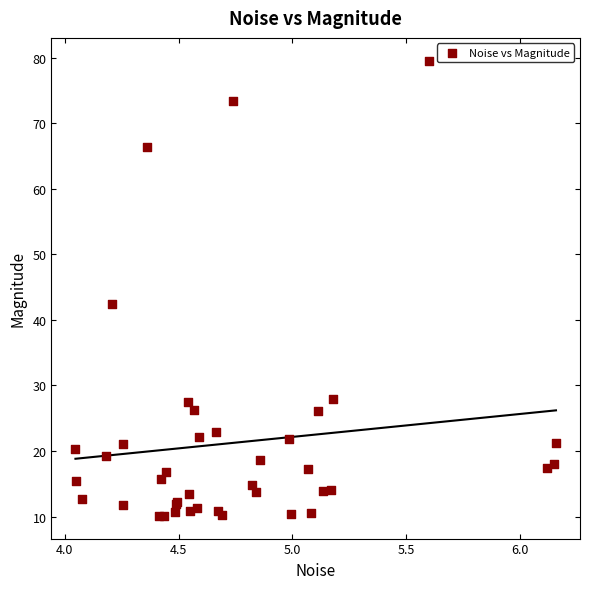

What Y value in the scatter plot is closest to 44?

42.4